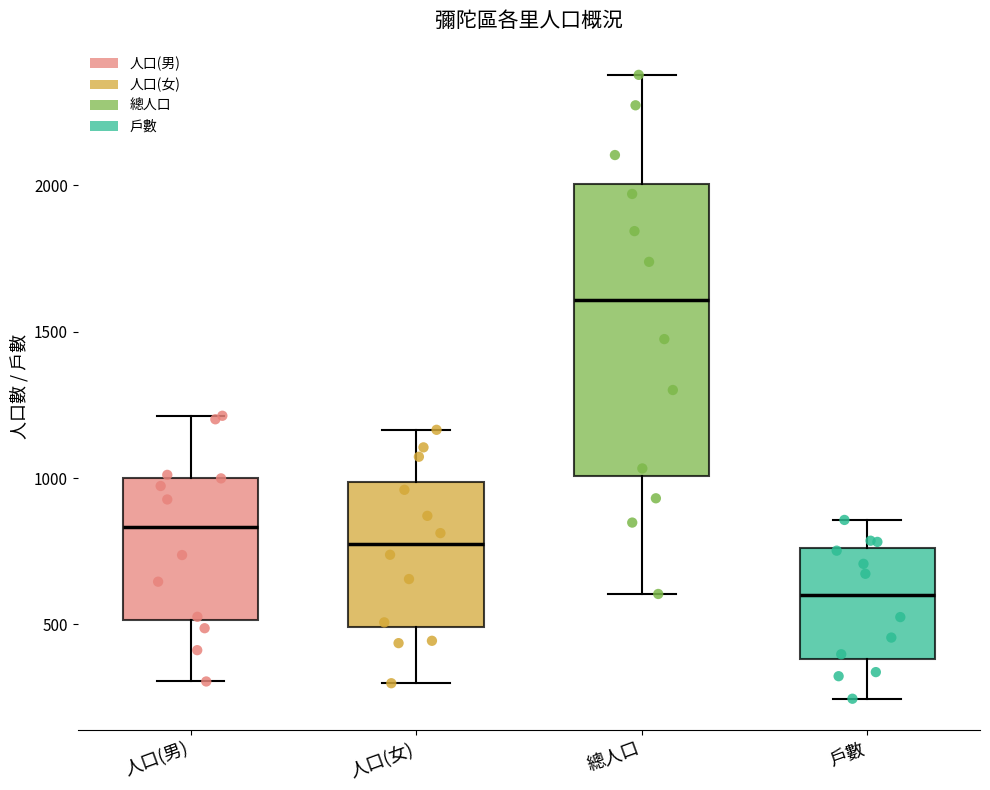

Which box's median line is the highest?

總人口